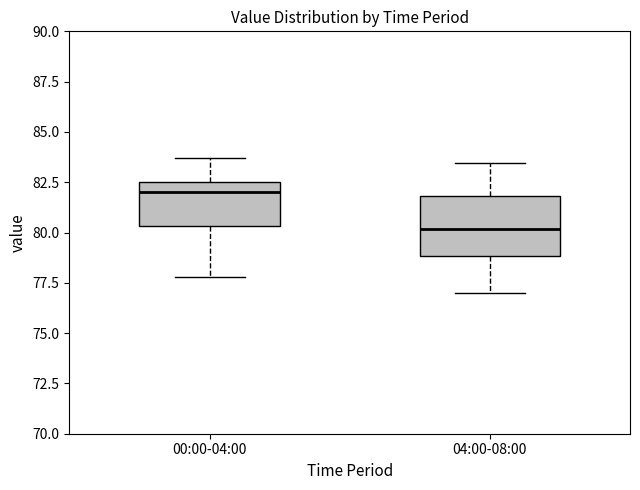

Which box is the tallest, from its lower edge to its upper edge?

04:00-08:00